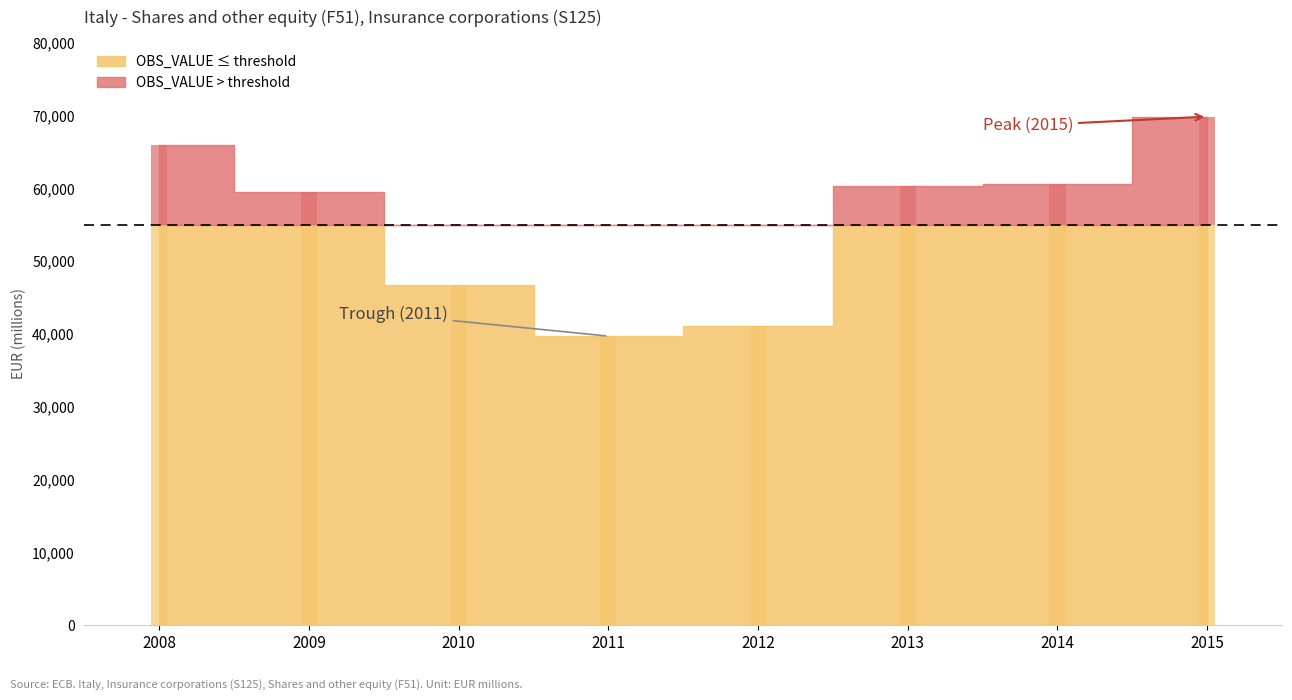

Reading left to right, extract all data points from this chart.

65947	59415	46770	39689	41082	60330	60520	69827